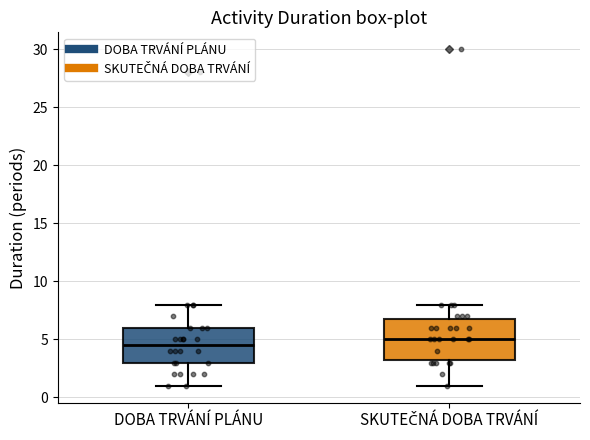

Which box is the tallest, from its lower edge to its upper edge?

SKUTEČNÁ DOBA TRVÁNÍ